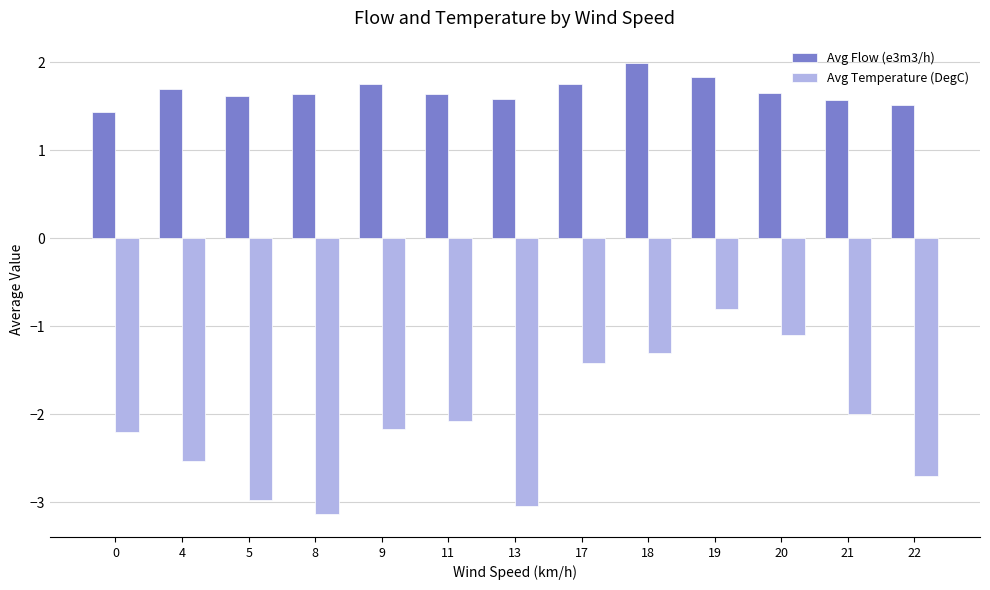

How many data points does each series have?

13